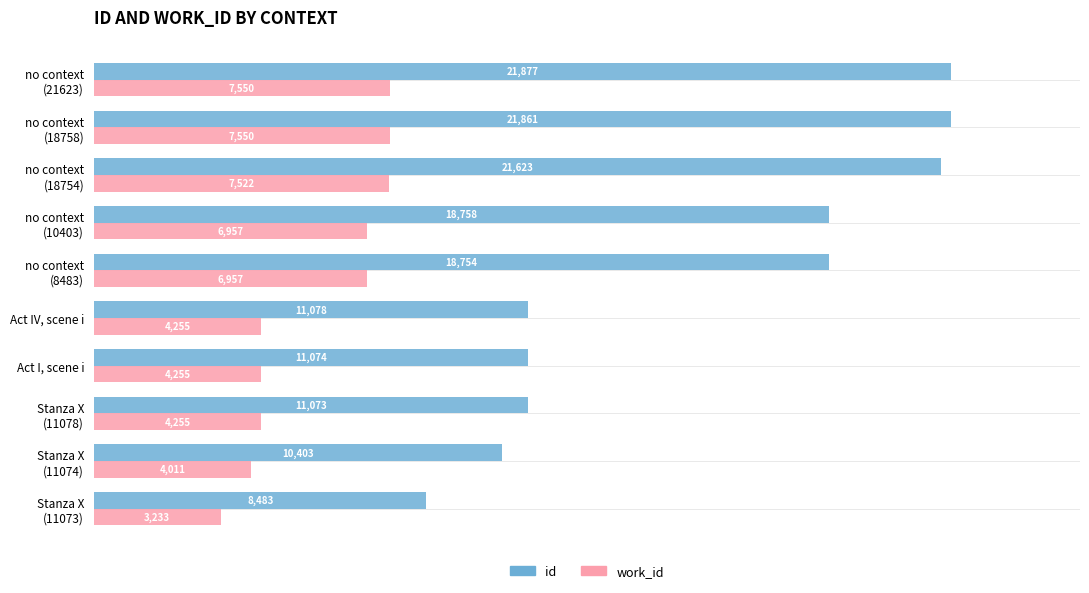

Rank the series by their maximum value, from highest to lowest.

id, work_id